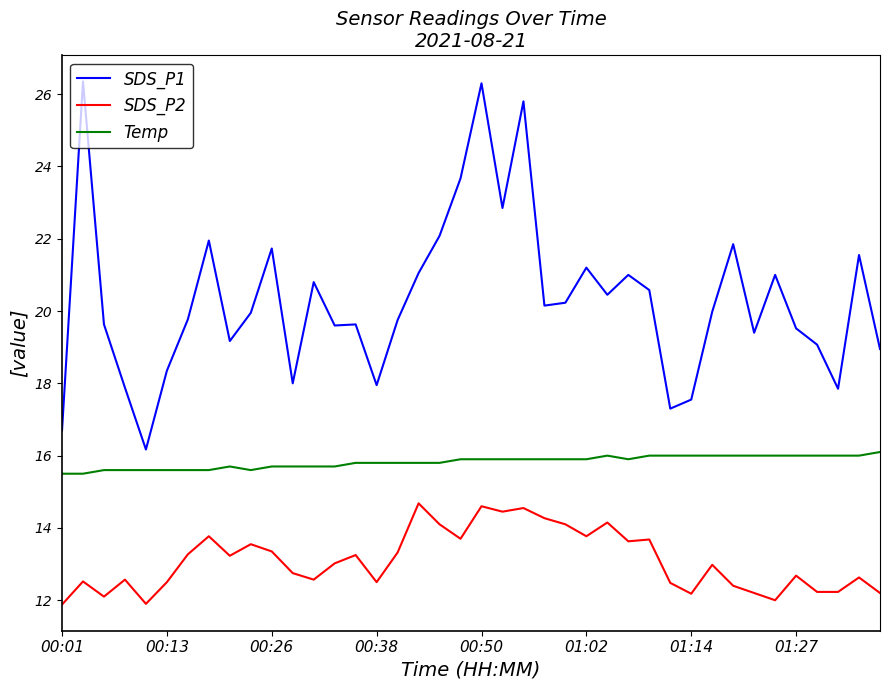

True or false: Temp and SDS_P2 cross at least once.

False